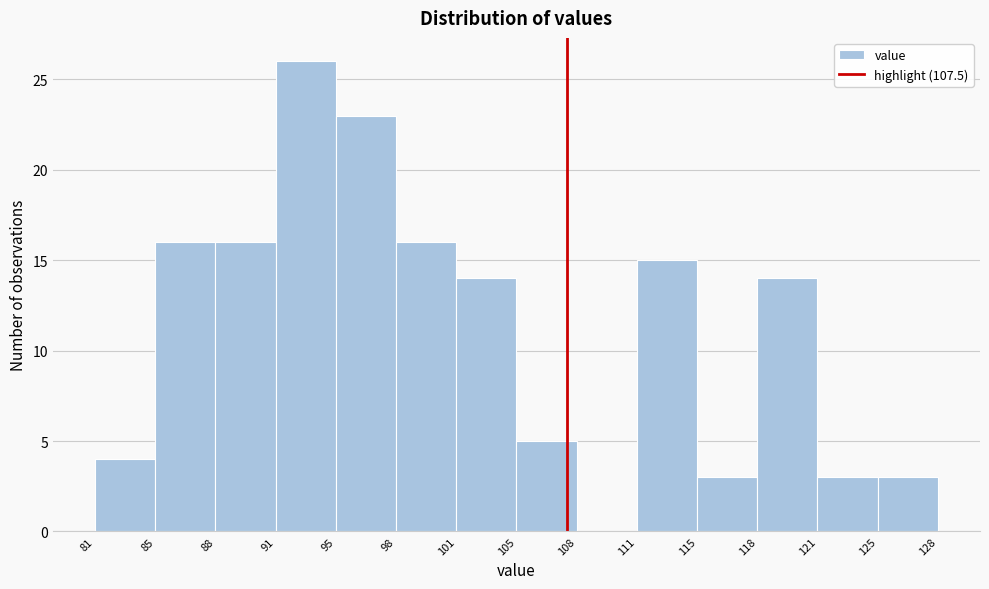

Reading left to right, list every bar in this chart as the range it spans on the x-axis followed by its height. The values are not printed on the chart, so give them approximately, as read against the axis.

81 to 85: 4
85 to 88: 16
88 to 91: 16
91 to 95: 26
95 to 98: 23
98 to 101: 16
101 to 105: 14
105 to 108: 5
108 to 111: 0
111 to 115: 15
115 to 118: 3
118 to 121: 14
121 to 125: 3
125 to 128: 3